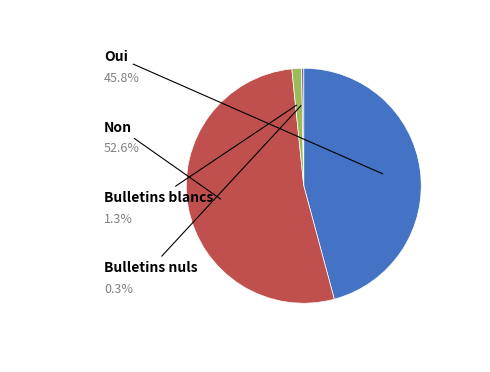

Is there any slice that represents more than half of the pie?

Yes